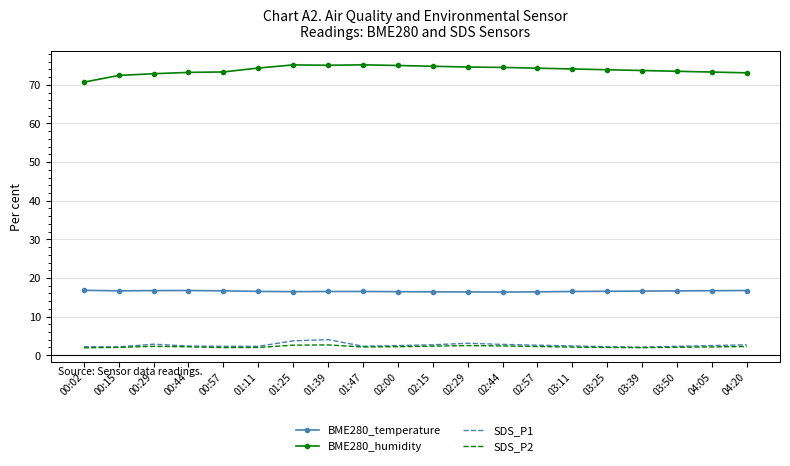

True or false: BME280_humidity and BME280_temperature cross at least once.

False